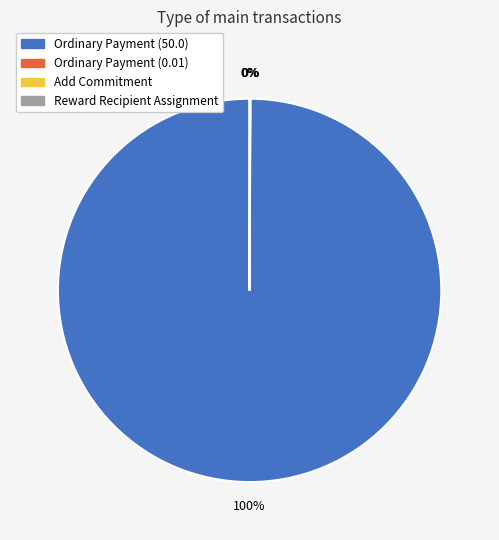

What is the total percentage of Ordinary Payment (50.0) and Reward Recipient Assignment?

99.9%